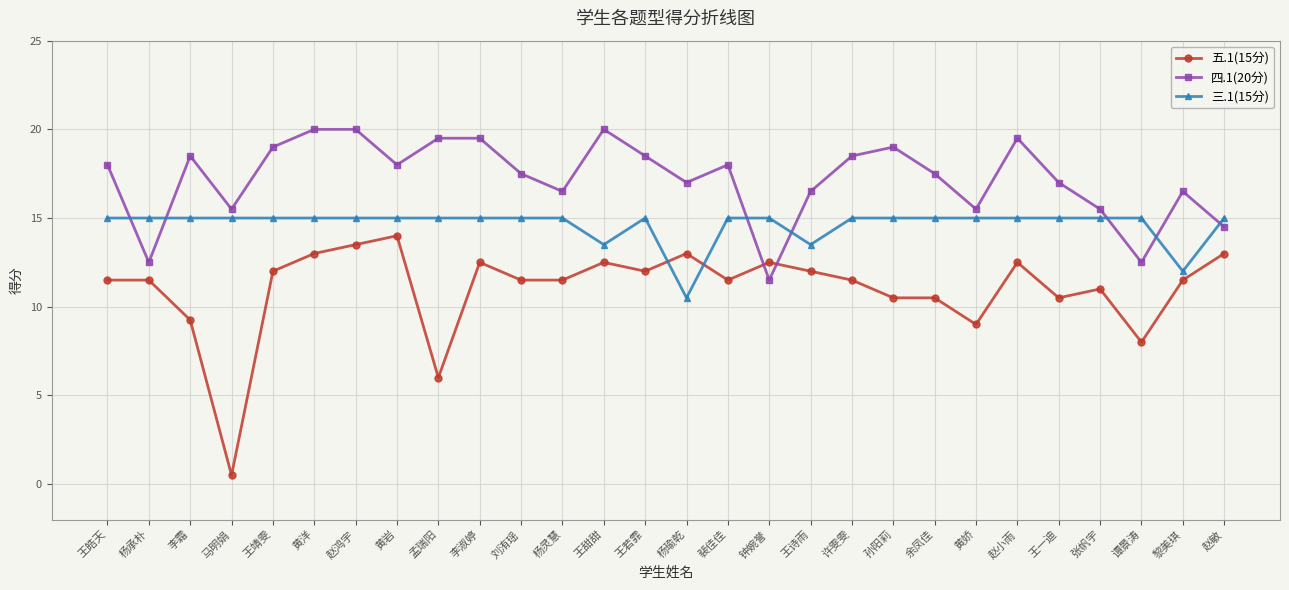

Rank the series at 谭景涛 from highest to lowest value.

三.1(15分), 四.1(20分), 五.1(15分)